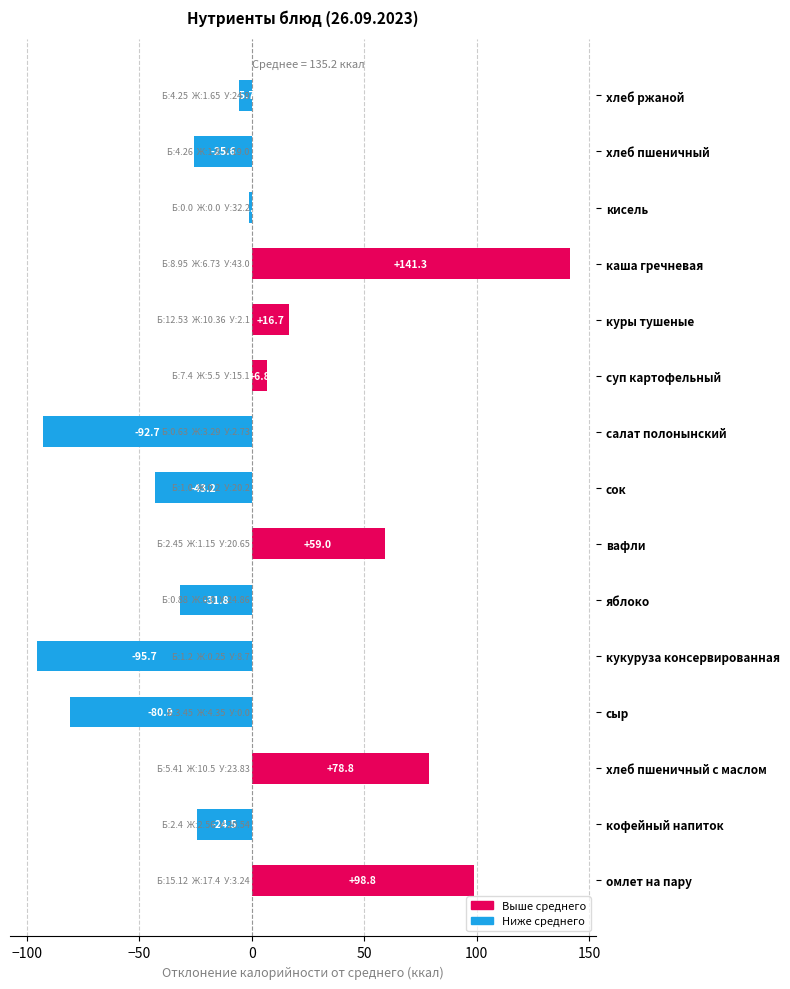

What is the change in value from кукуруза консервированная to хлеб пшеничный?

+70.1